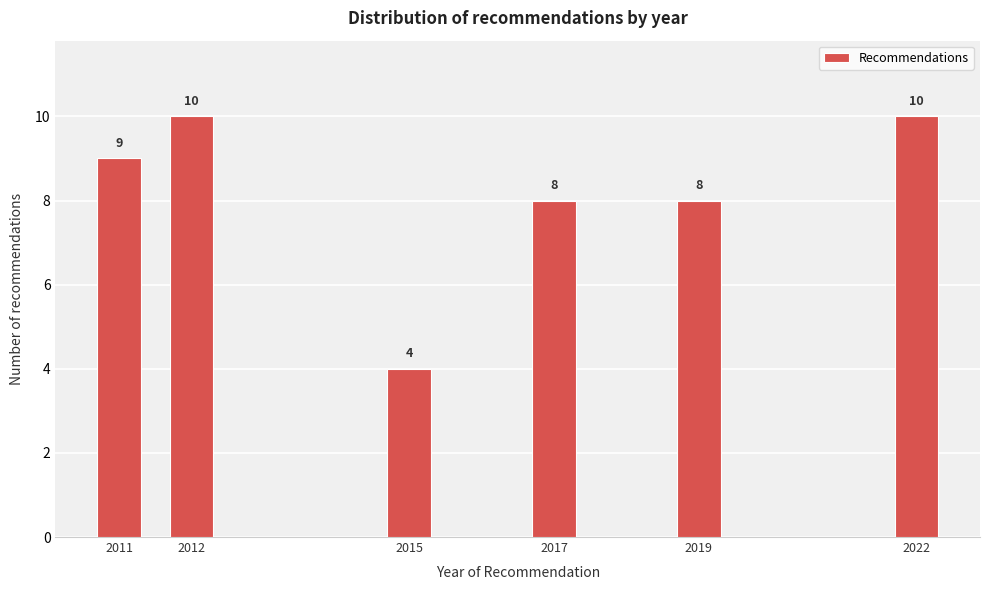

Reading right to left, extract all data points from this chart.

2022=10	2019=8	2017=8	2015=4	2012=10	2011=9